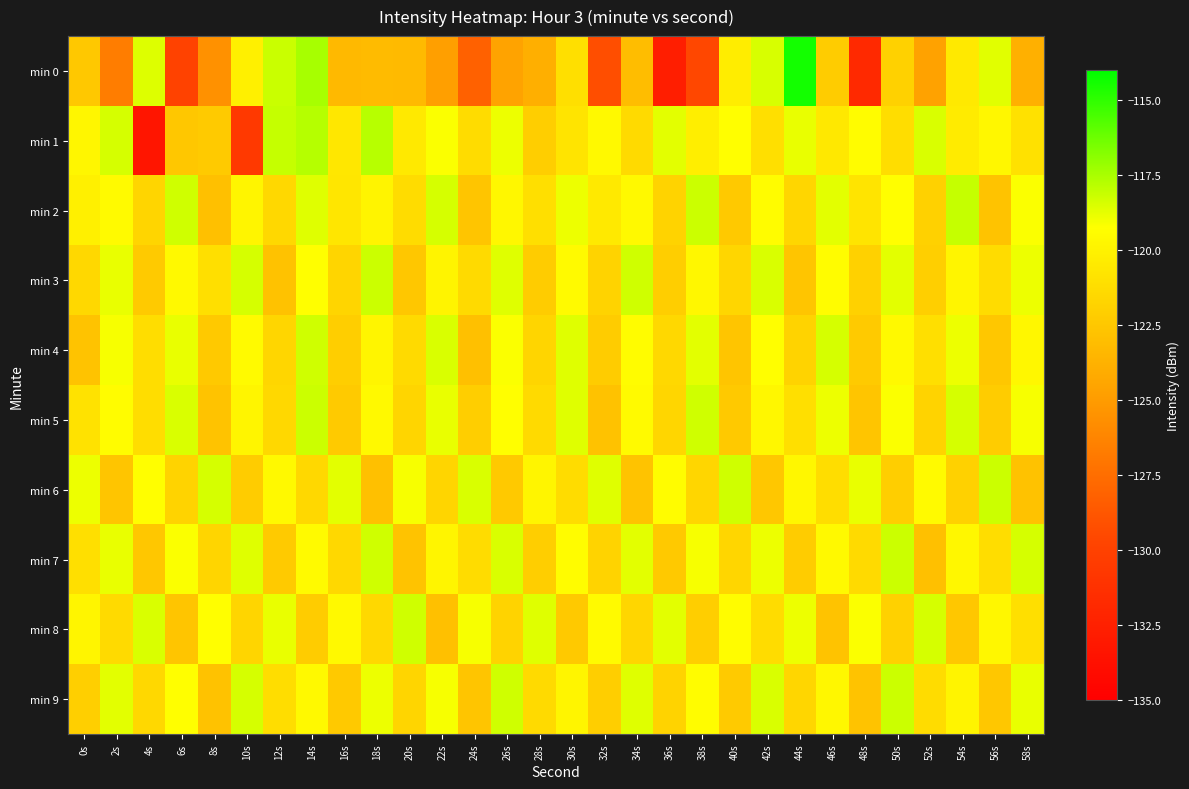

Between 6s and 8s, which is larger?

8s